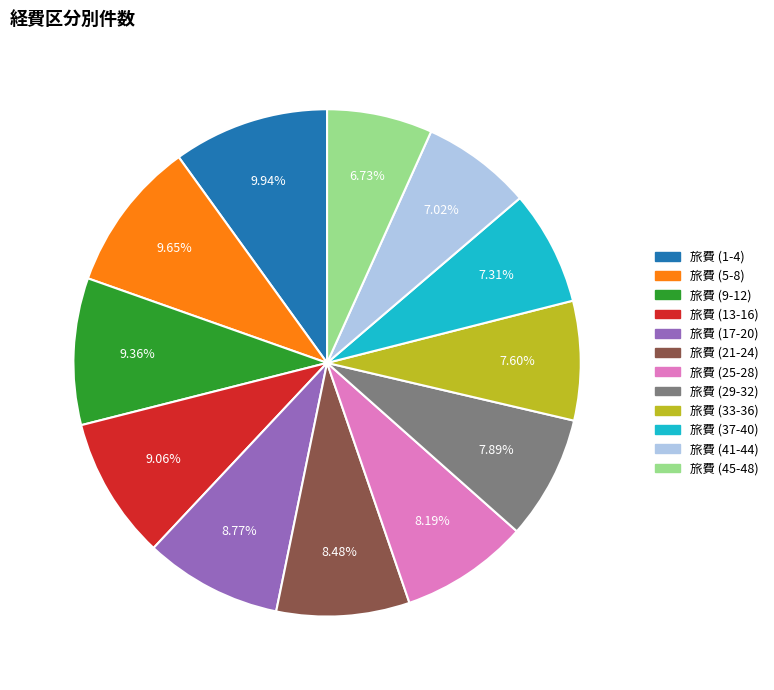

To the nearest percent, what is the average slice percentage?

8%